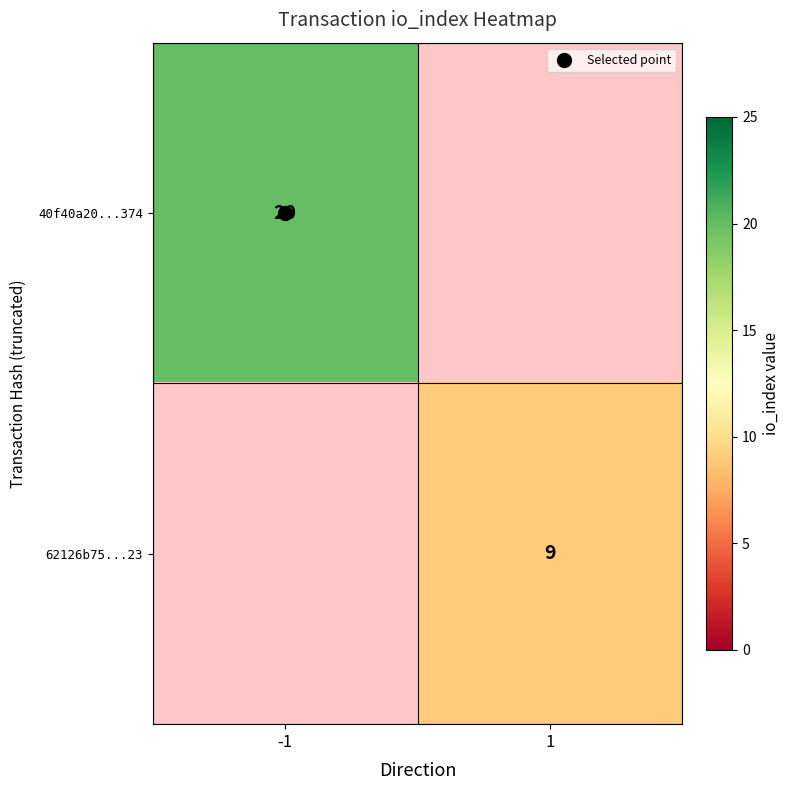

What is the lowest value of the 40f40a20...374 series?

20.0